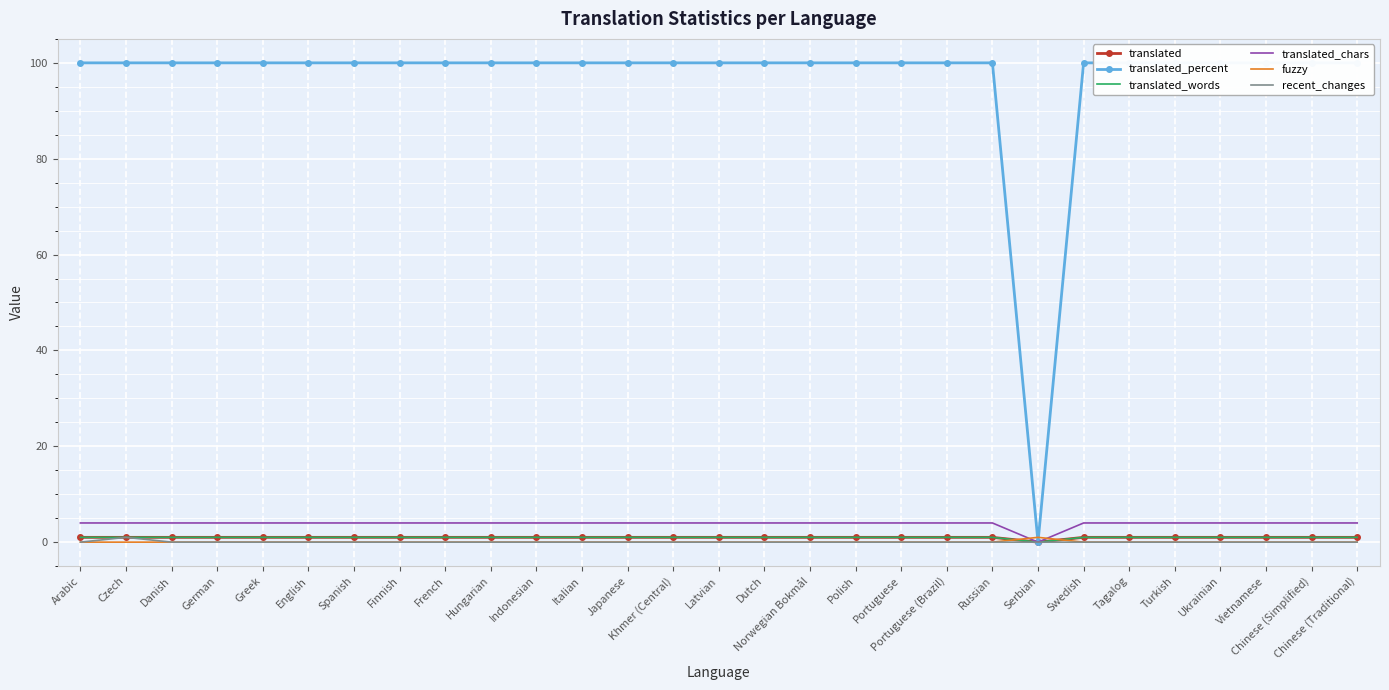

Which series has the largest total across all categories?

translated_percent